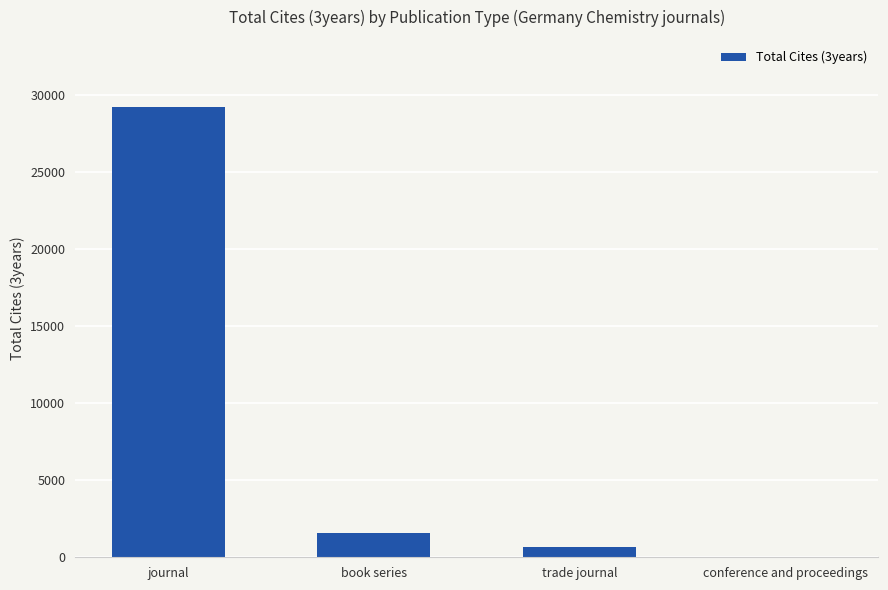

Reading right to left, extract all data points from this chart.

7	682	1593	29185